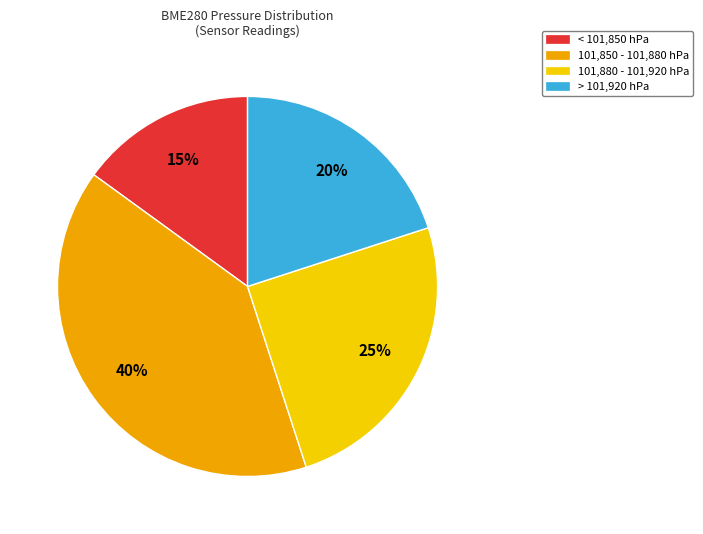

How many slices are in this pie chart?

4